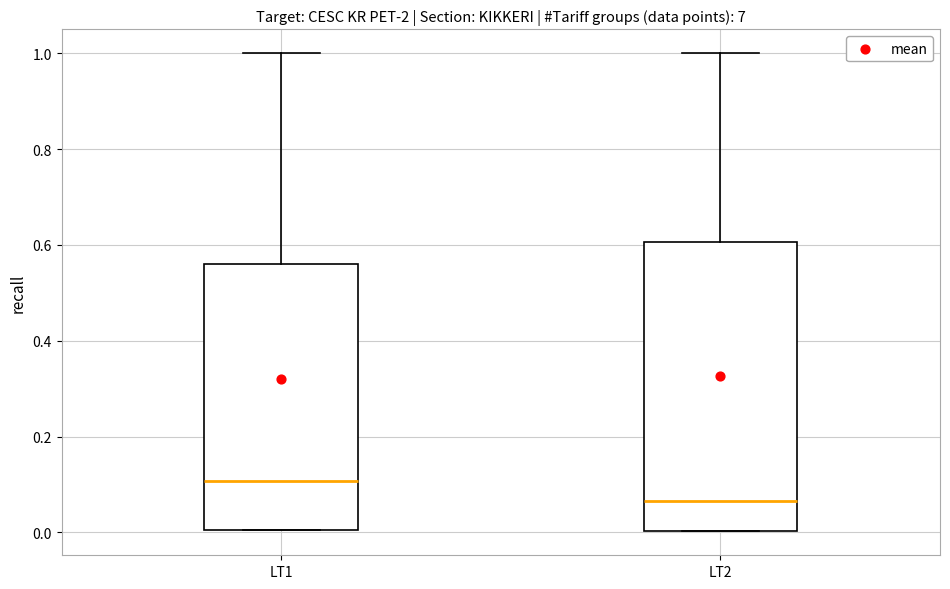

Reading left to right, read every box against the y-axis: the position of its median line, the range the box covers, and the ends of its whiskers. The values are not printed on the chart, so give them approximately, as read against the axis.

LT1: median 0.10, box 0.00 to 0.56, whiskers 0.00 to 1.00
LT2: median 0.06, box 0.00 to 0.60, whiskers 0.00 to 1.00